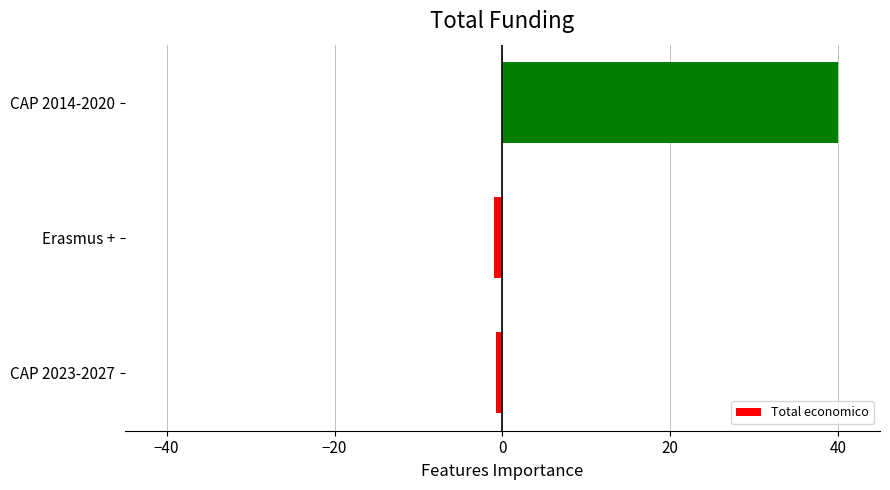

Is it true that the value at CAP 2014-2020 is 14.1?

False